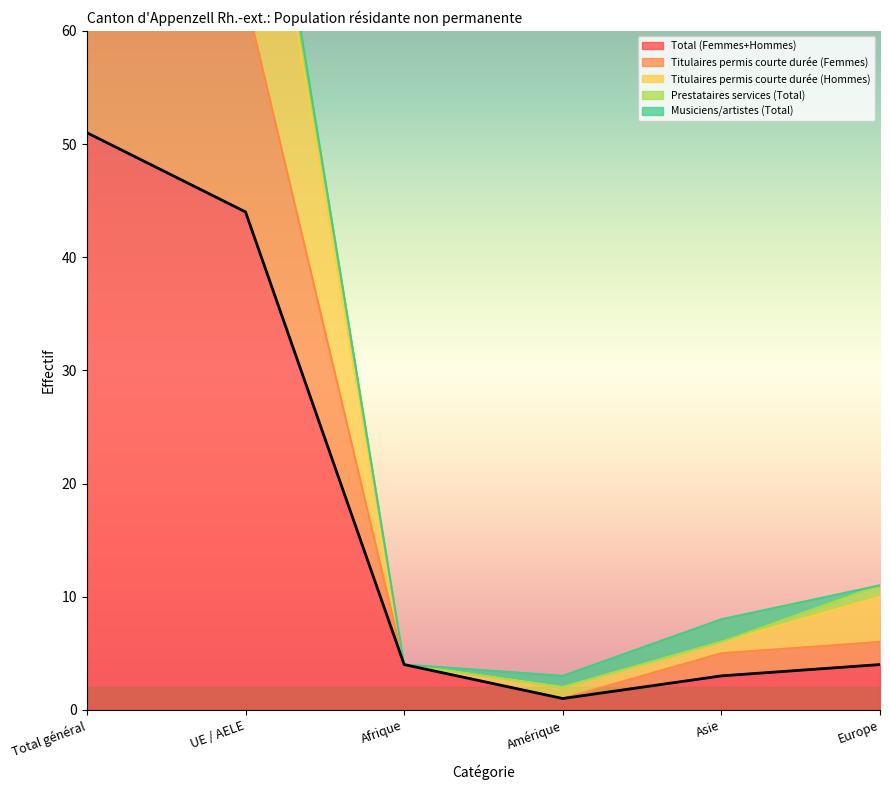

What is the difference between the second highest and second lowest values in the Prestataires services (Total) series?

83